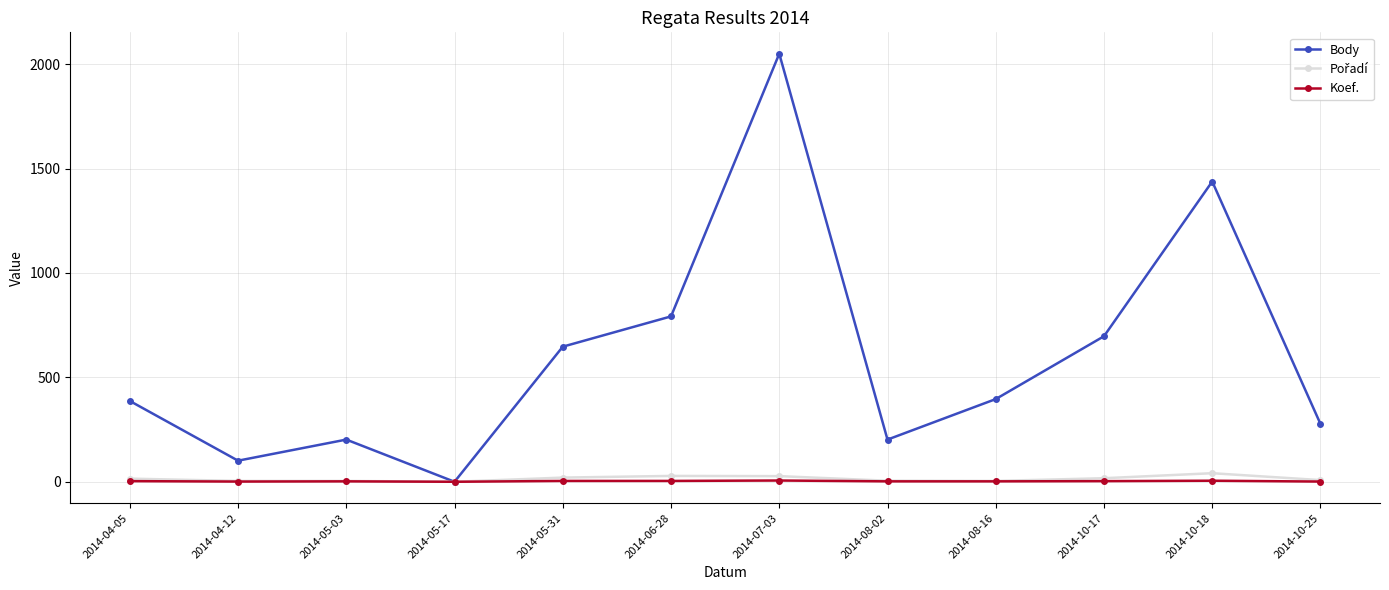

Which series changed the most between 2014-07-03 and 2014-10-18?

Body